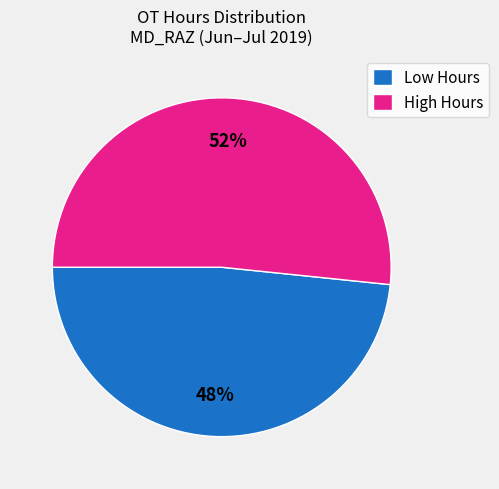

To the nearest percent, what percentage of the pie is Low Hours?

48%